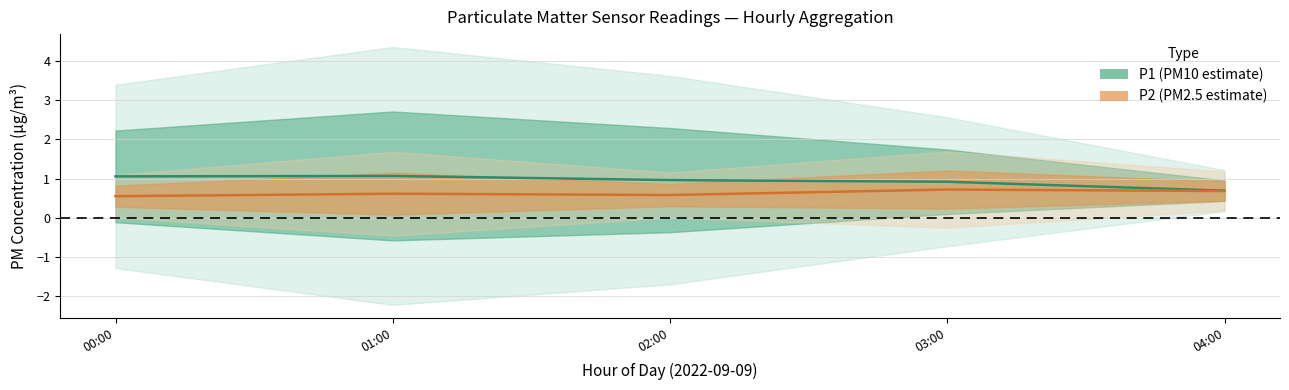

What is the value of the P2 point at the 4th from the left?

0.7